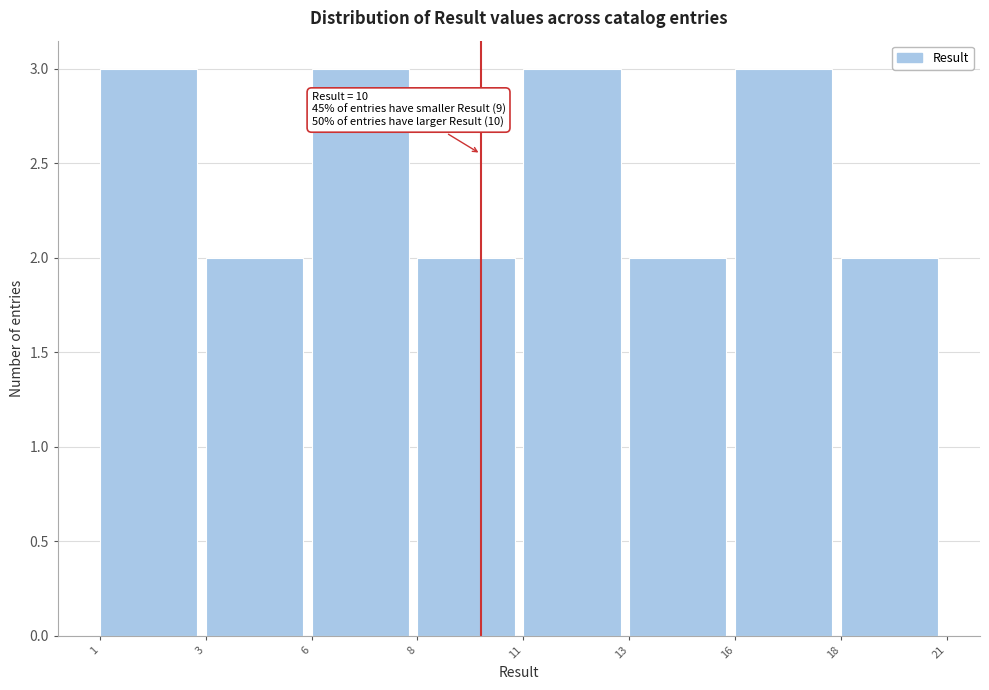

Reading left to right, transcribe all the data shown in this chart.

3	2	3	2	3	2	3	2